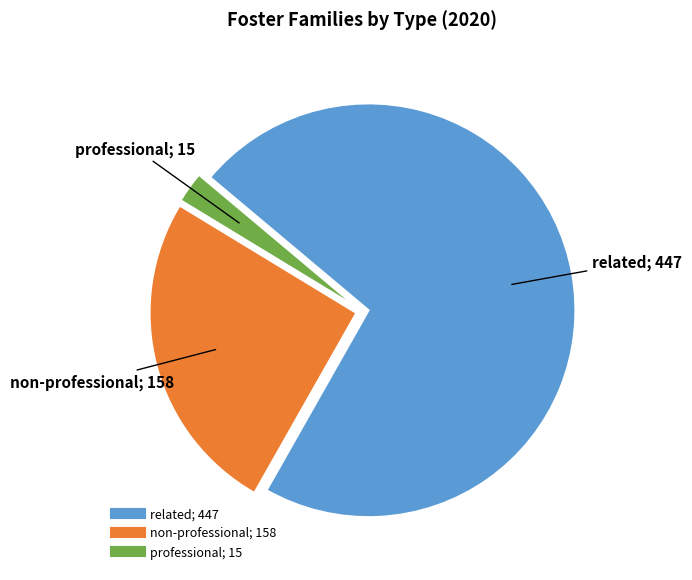

True or false: professional accounts for 2% of the total.

True